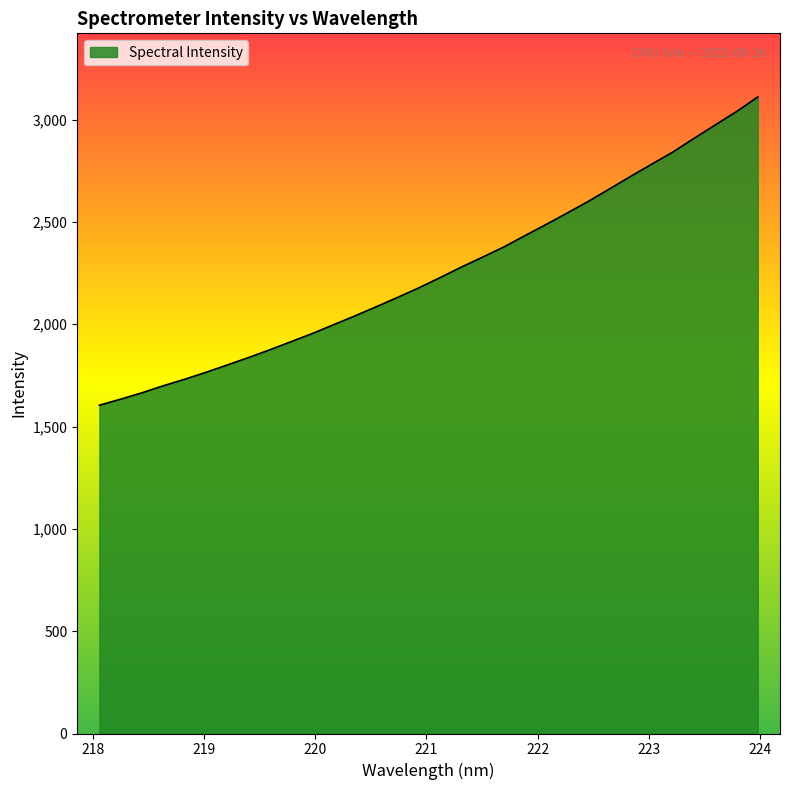

What is the difference between the second highest and second lowest values?

1405.2